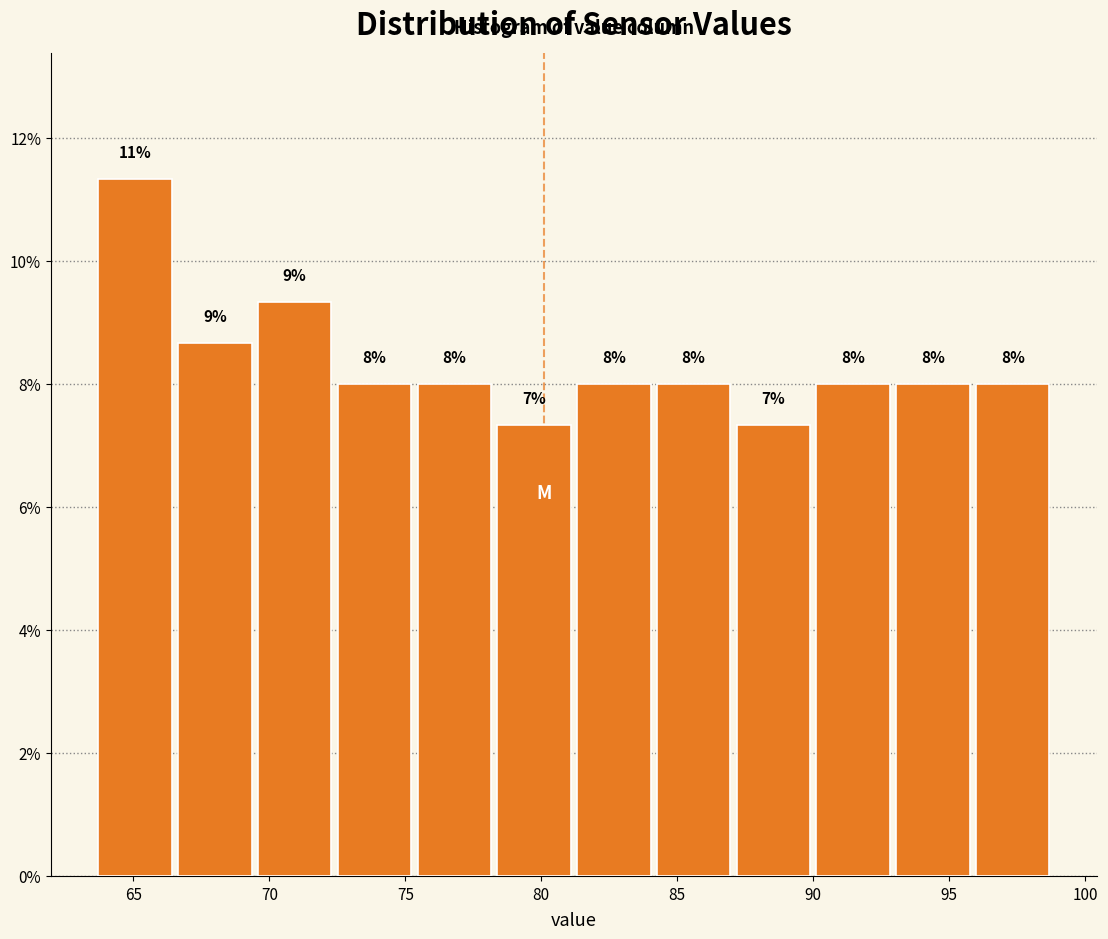

Over which range of the x-axis is the bar tallest?

63.5 to 66.5